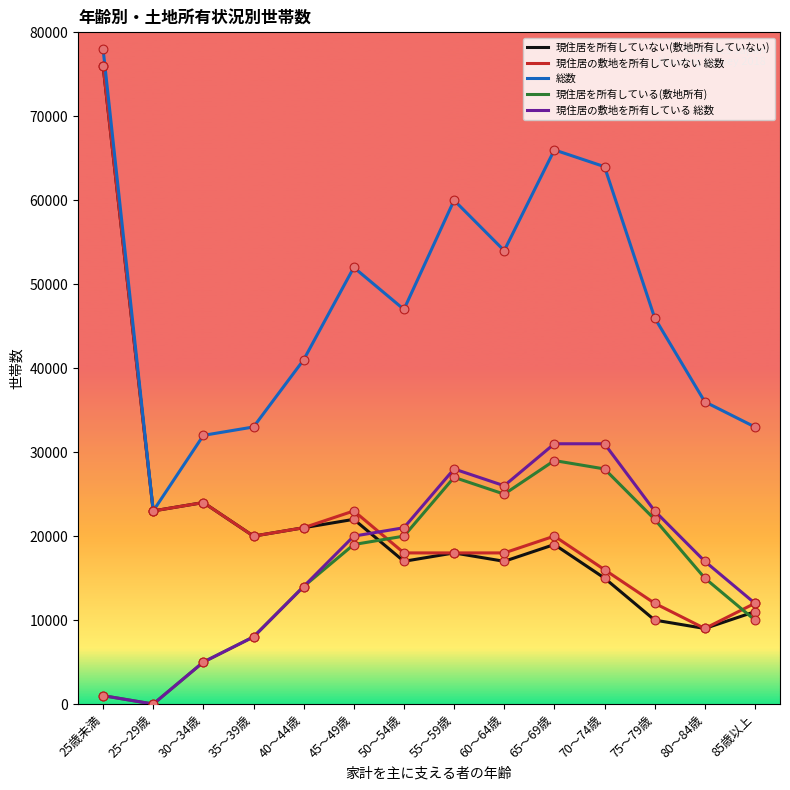

At how many categories does at least one series exceed 9108?

14